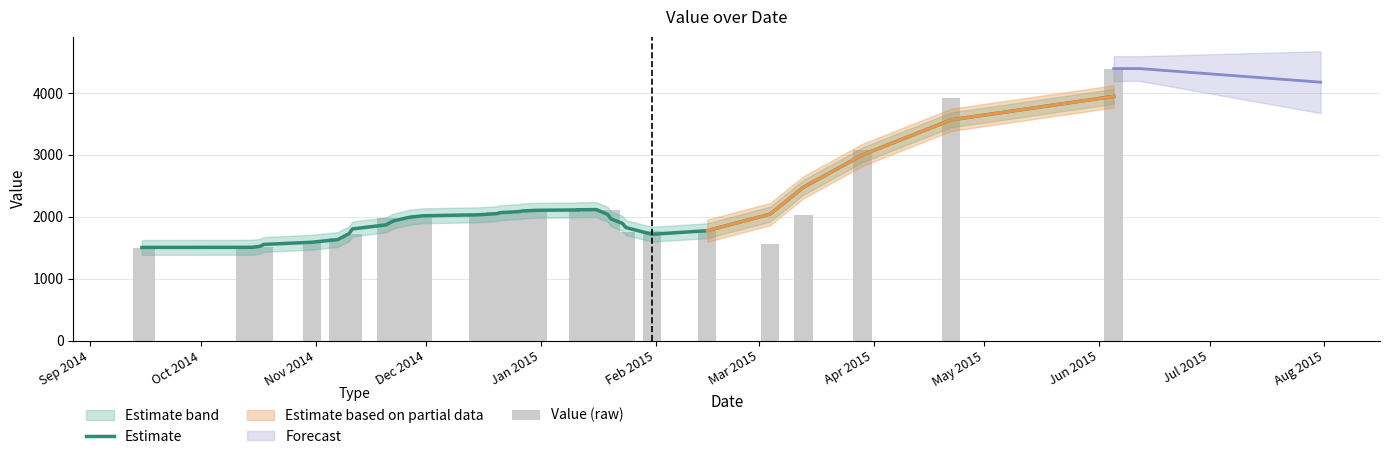

Reading left to right, extract all data points from this chart.

Estimate: 1503.2	1504.2	1505.4	1507.0	1522.2	1552.4	1587.8	1630.8	1723.4	1802.4	1867.8	1929.4	1986.8	1995.6	2014.8	2030.8	2049.0	2066.0	2082.0	2092.6	2104.0	2109.4	2112.2	2115.0	2038.6	1963.0	1894.0	1825.2	1716.2	1774.2	2041.6	2473.6	2999.2	3564.6	3943.6
Value (raw): 1502.0	1502.0	1508.0	1507.0	1508.0	1510.0	1578.0	1659.0	1684.0	1723.0	1973.0	1973.0	1986.0	1992.0	2010.0	2017.0	2069.0	2066.0	2083.0	2095.0	2097.0	2122.0	2123.0	2110.0	2109.0	2111.0	1740.0	1745.0	1765.0	1765.0	1566.0	2030.0	3082.0	3925.0	4393.0